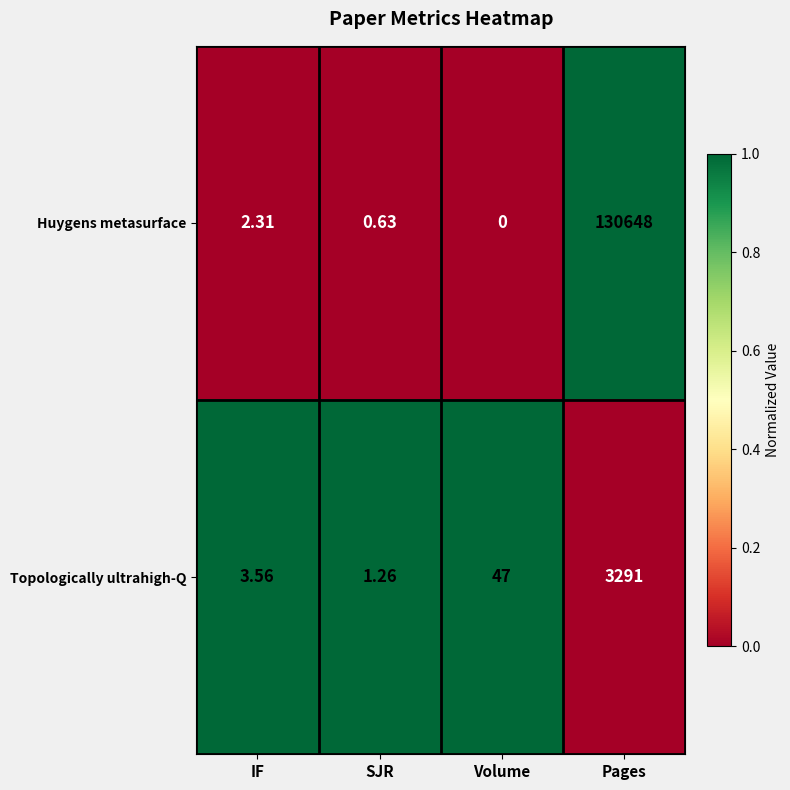

What is the total value across all series at IF?

5.9